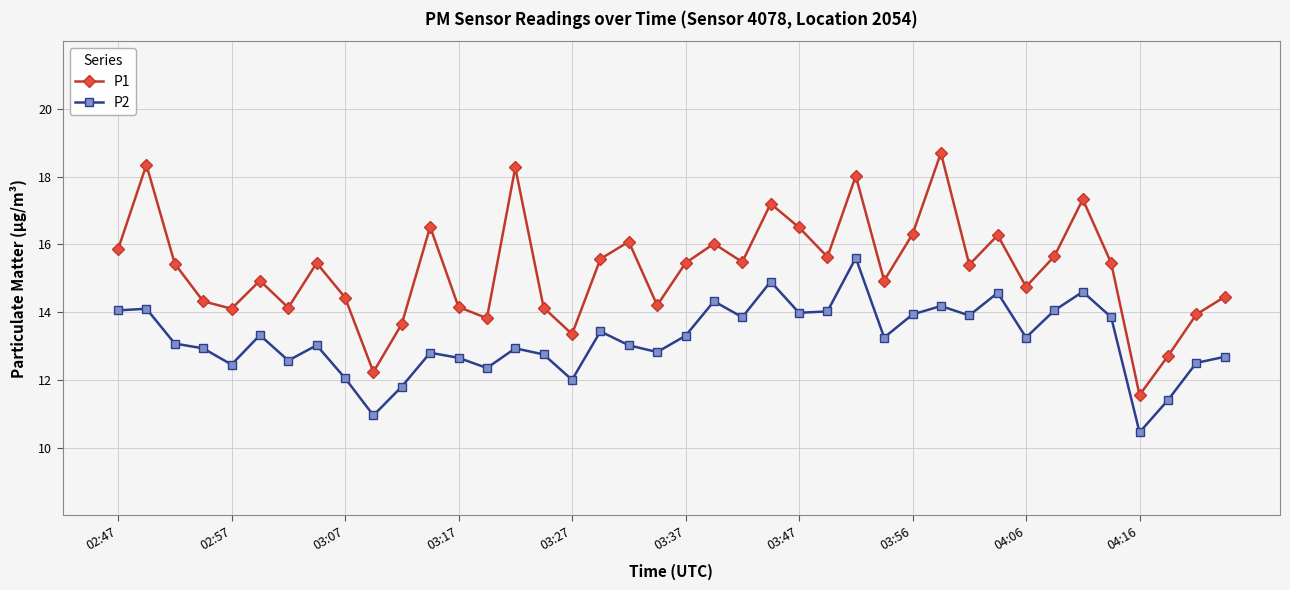

True or false: P1 and P2 intersect in this chart.

False